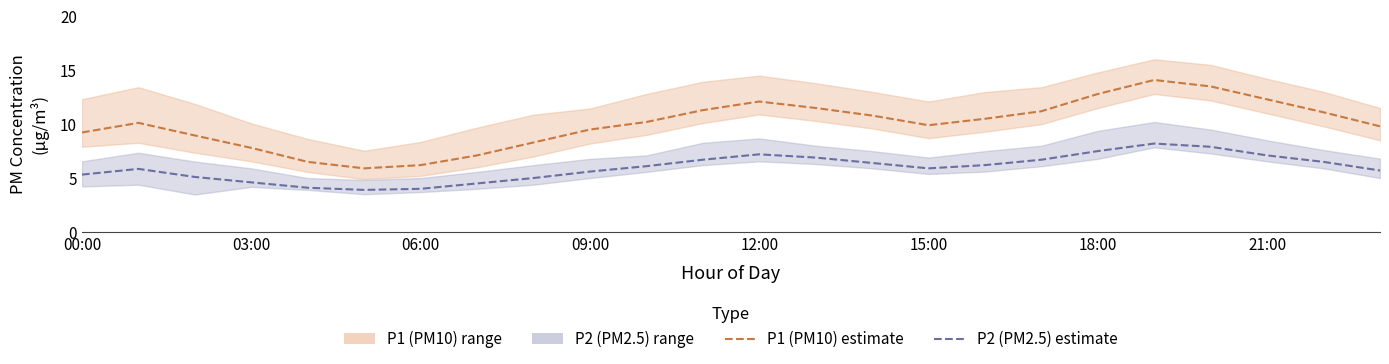

True or false: P1 (PM10) estimate has more than 1 interior local peaks.

True